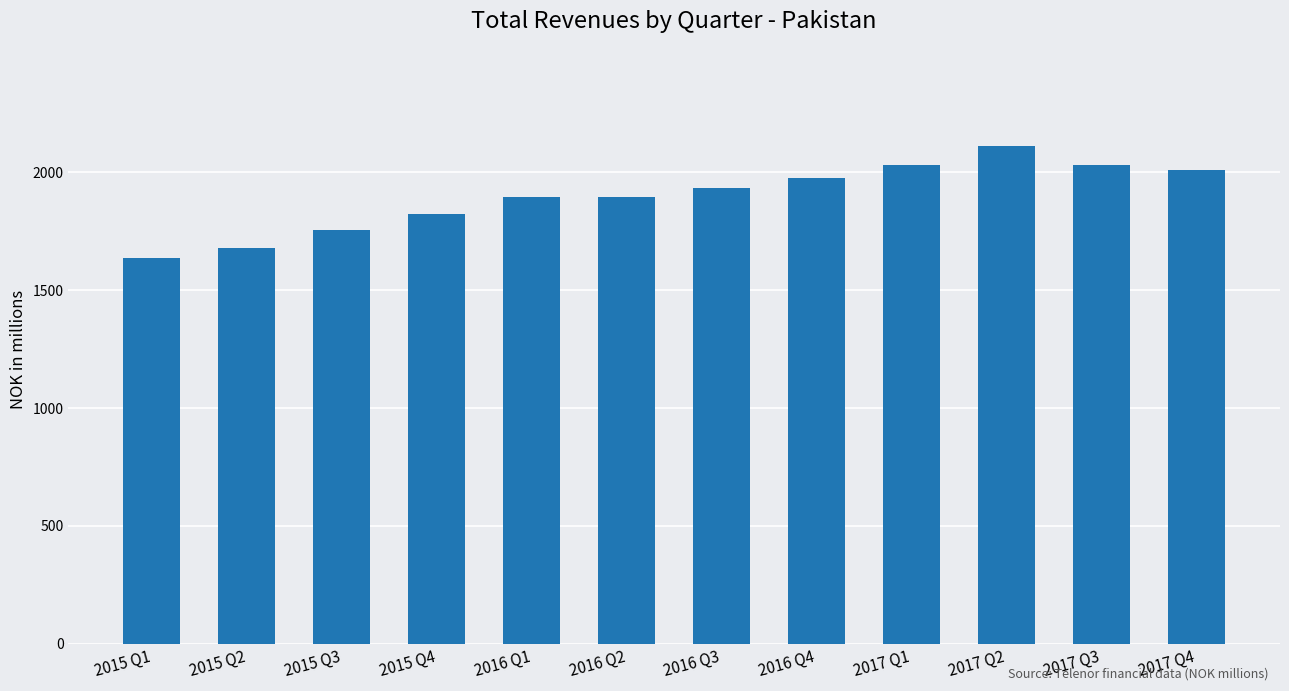

Is it true that the value at 2017 Q4 is 1259.2?

False